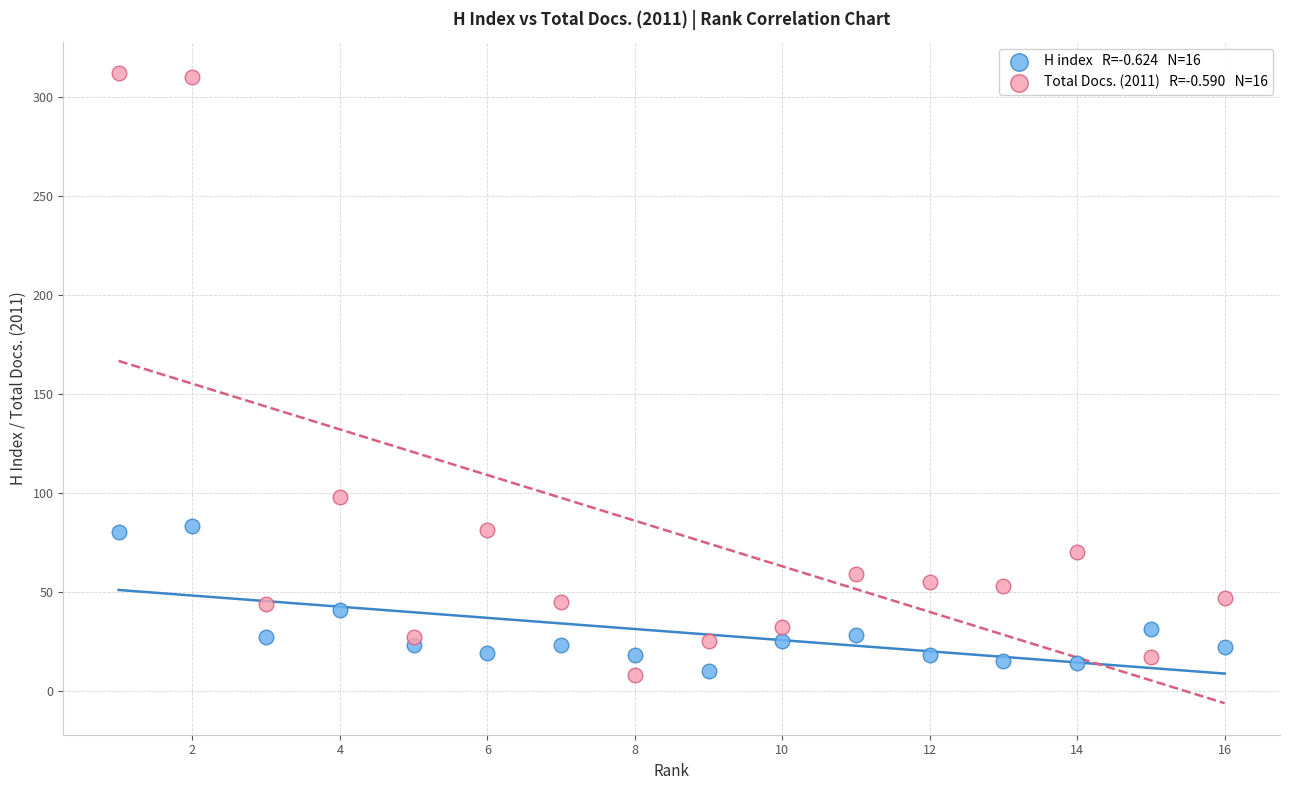

Across all series, what Y value is closest to 160?

98